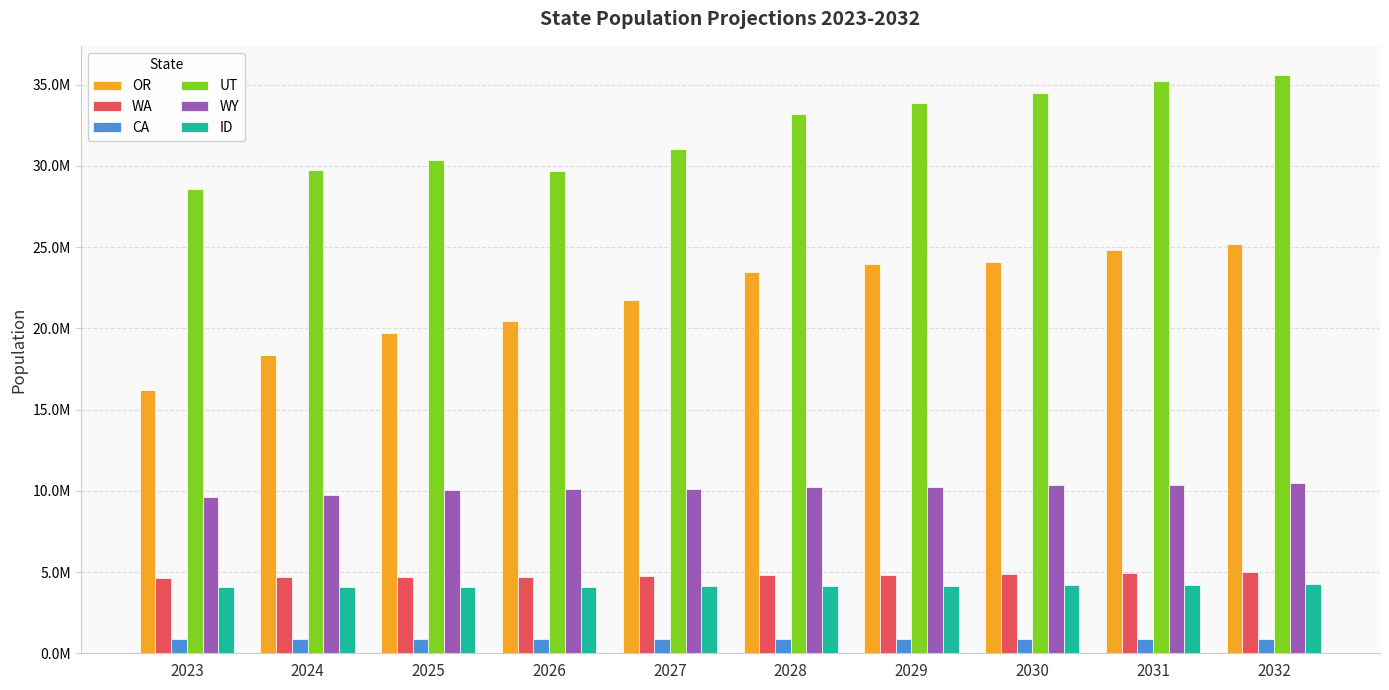

Does the chart contain stacked bars?

No